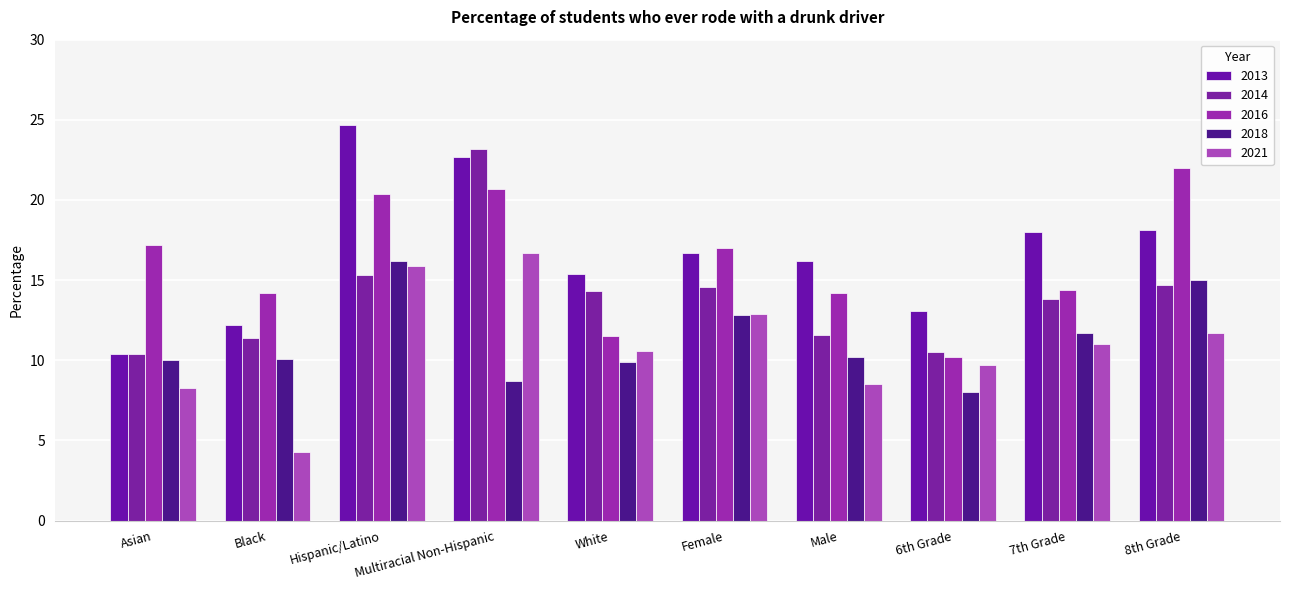

Reading left to right, extract all data points from this chart.

2013: 10.4	12.2	24.7	22.7	15.4	16.7	16.2	13.1	18.0	18.1
2014: 10.4	11.4	15.3	23.2	14.3	14.6	11.6	10.5	13.8	14.7
2016: 17.2	14.2	20.4	20.7	11.5	17.0	14.2	10.2	14.4	22.0
2018: 10.0	10.1	16.2	8.7	9.9	12.8	10.2	8.0	11.7	15.0
2021: 8.3	4.3	15.9	16.7	10.6	12.9	8.5	9.7	11.0	11.7